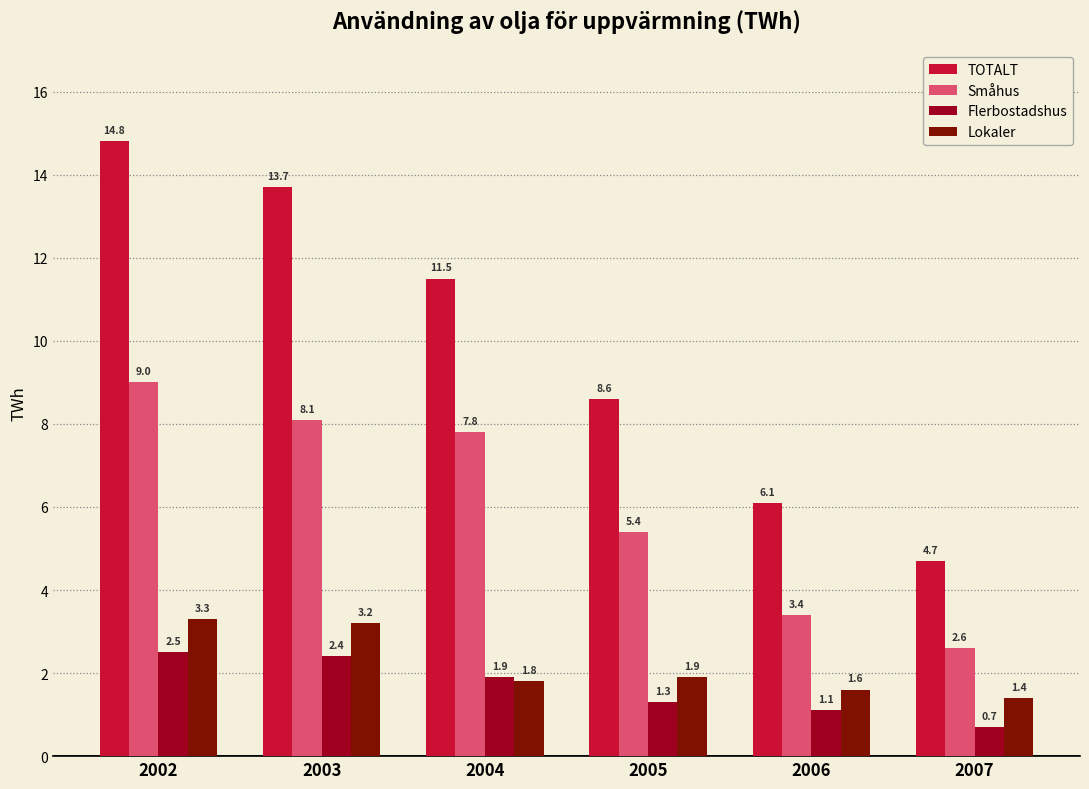

How many groups of bars are there?

6